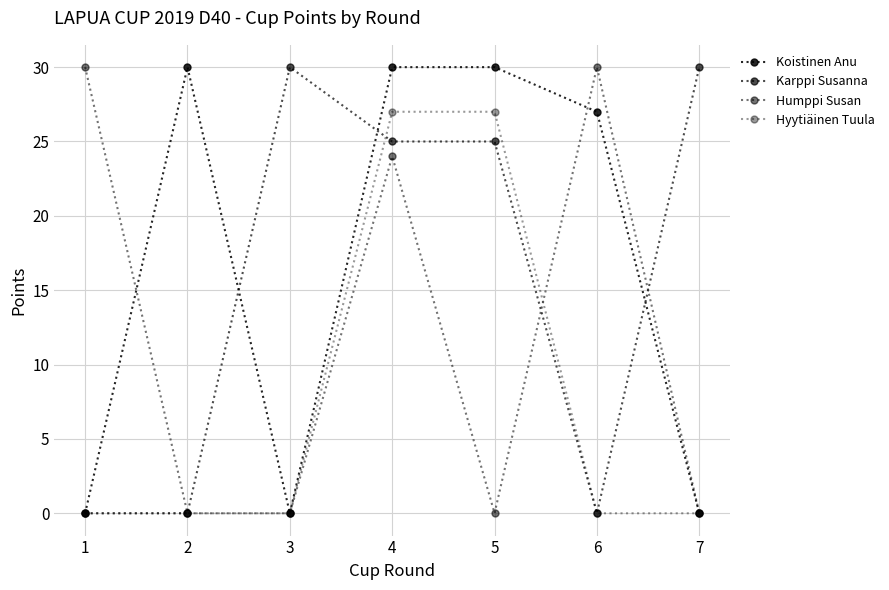

How many data points does each series have?

7